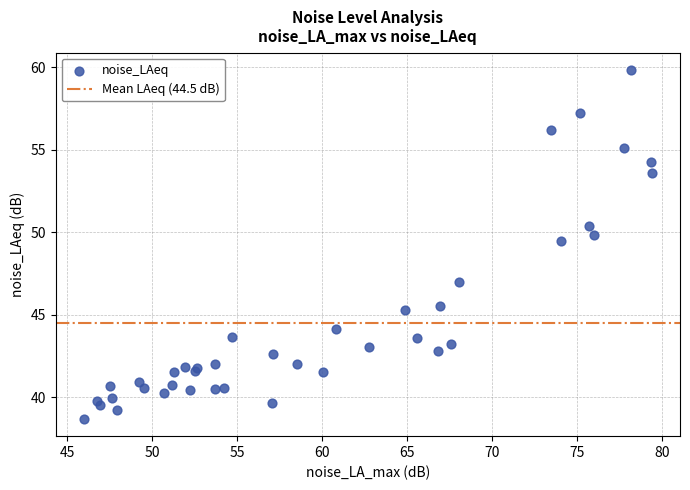

What Y value in the scatter plot is closest to 49?

49.5